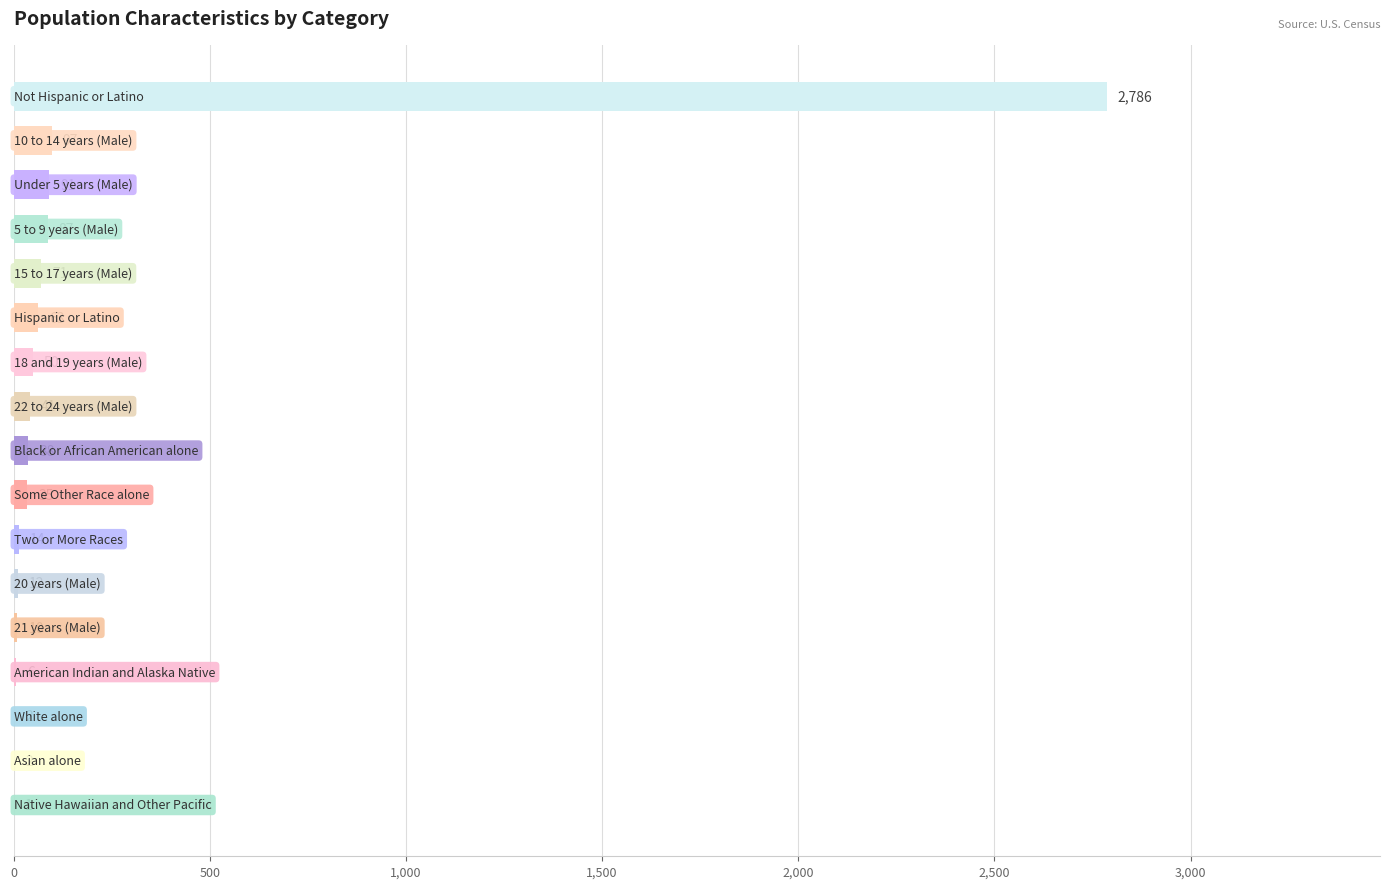

What is the sum of all values?

3406